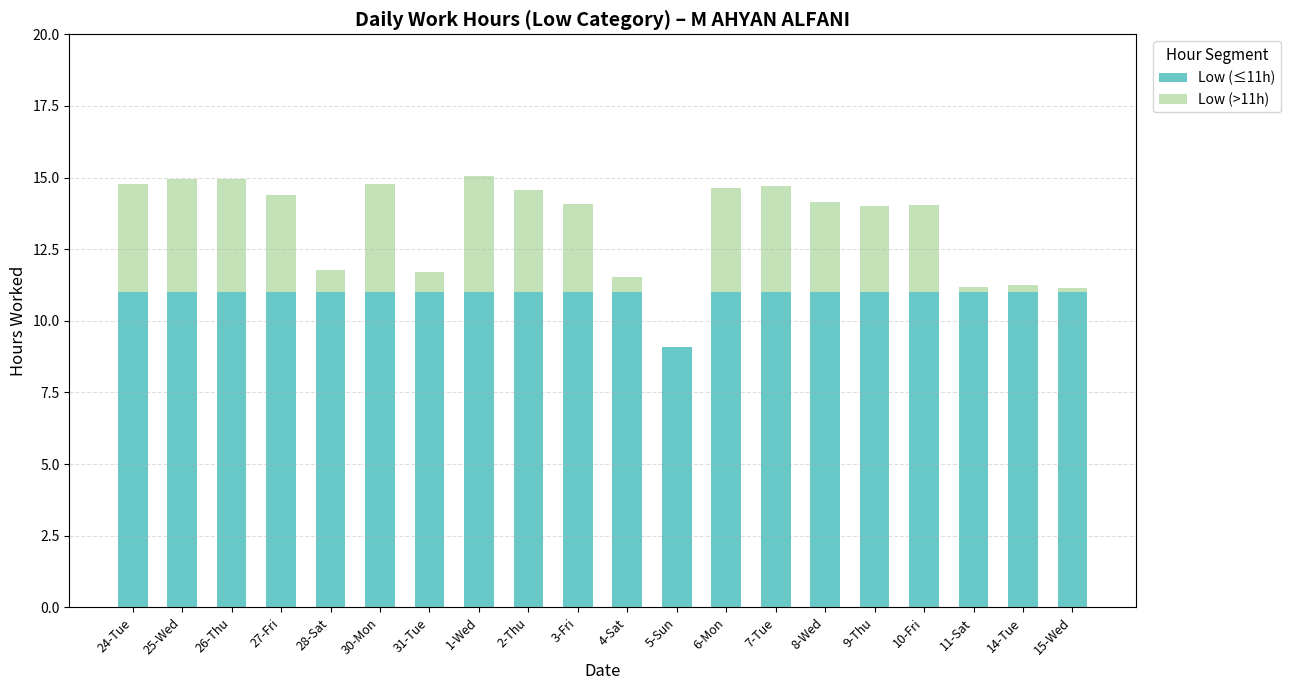

How many categories are shown in the chart?

20